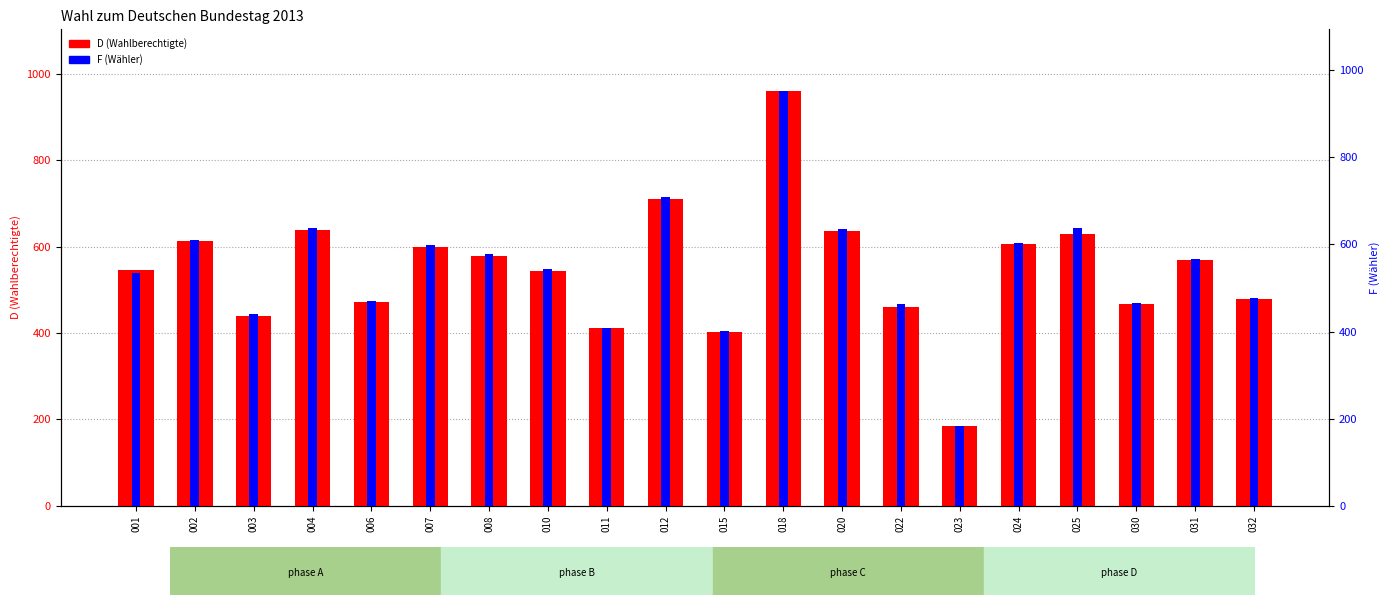

Which category has the lowest value across all series?

023